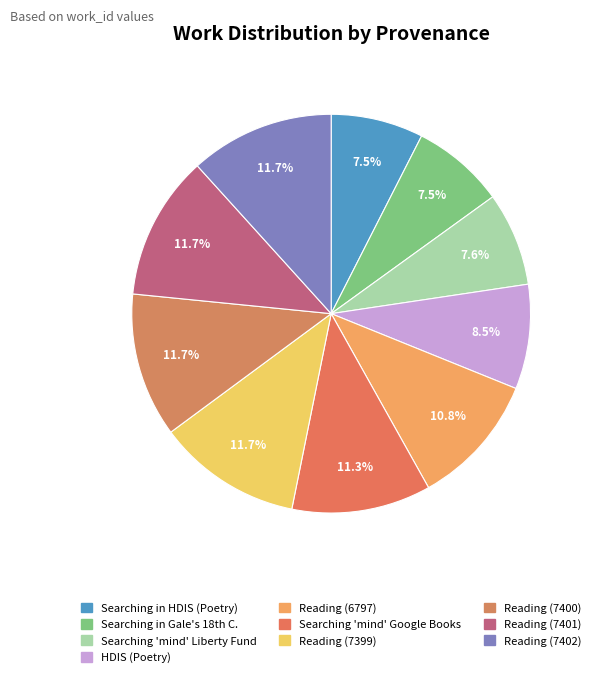

Is there a majority slice in this chart?

No